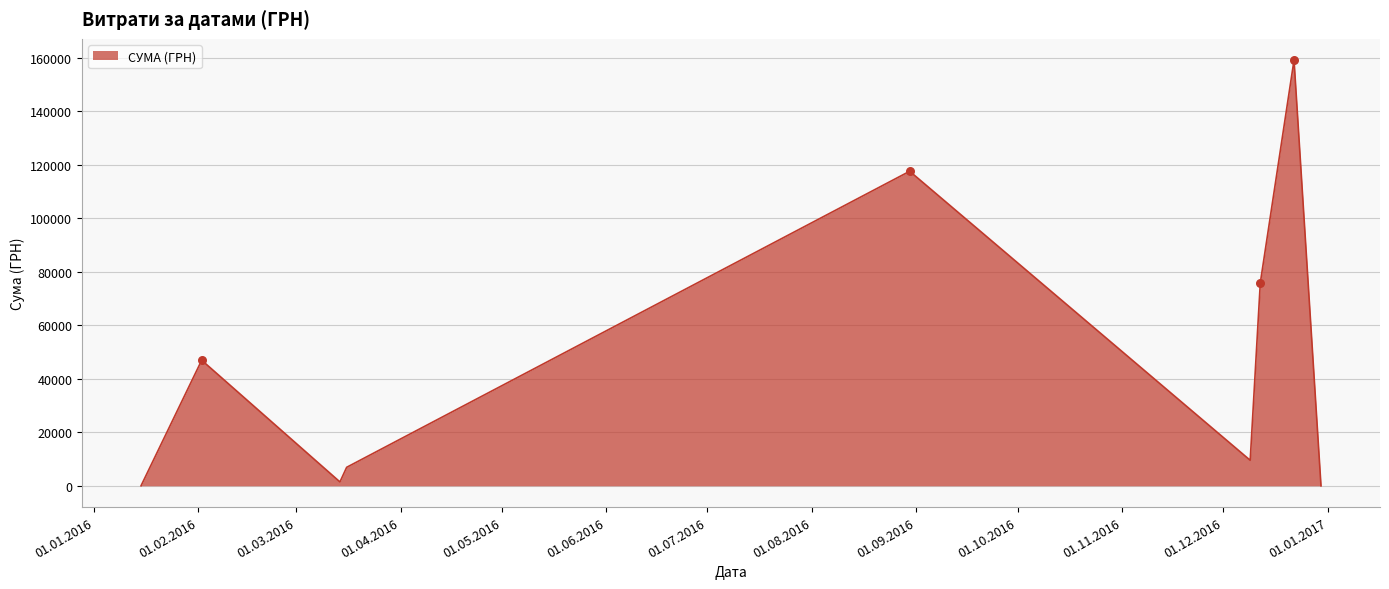

What is the maximum value shown in the chart?

159095.4